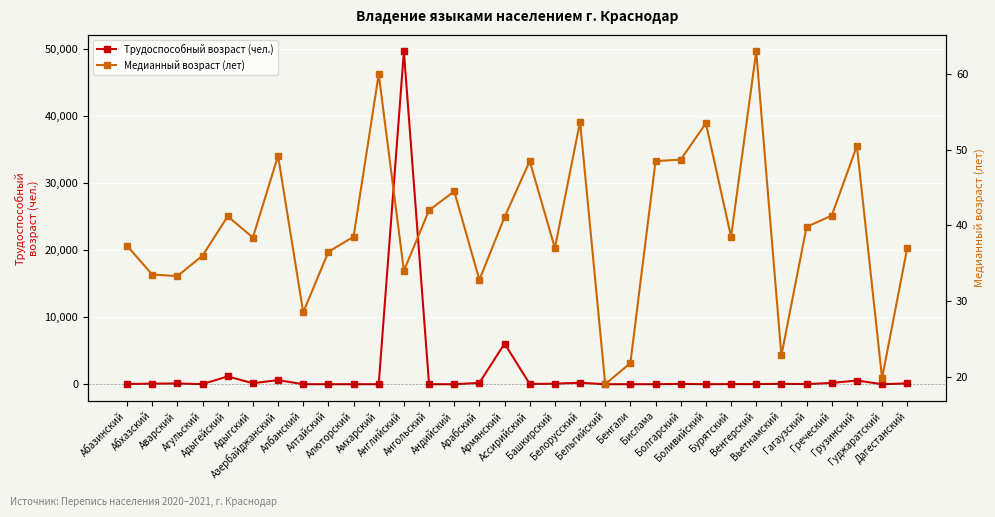

Is this an area chart (filled region under the line)?

No